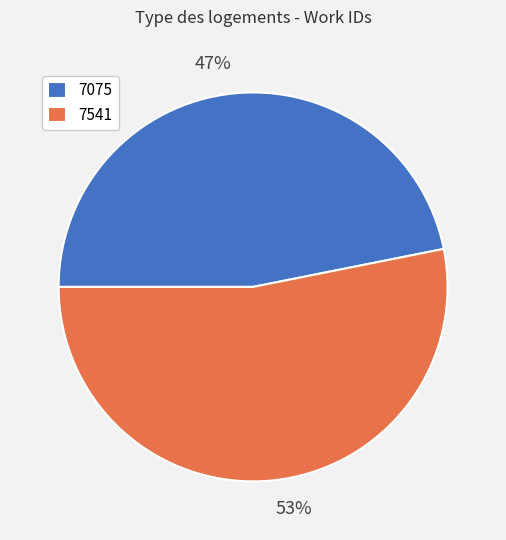

How many slices are in this pie chart?

2